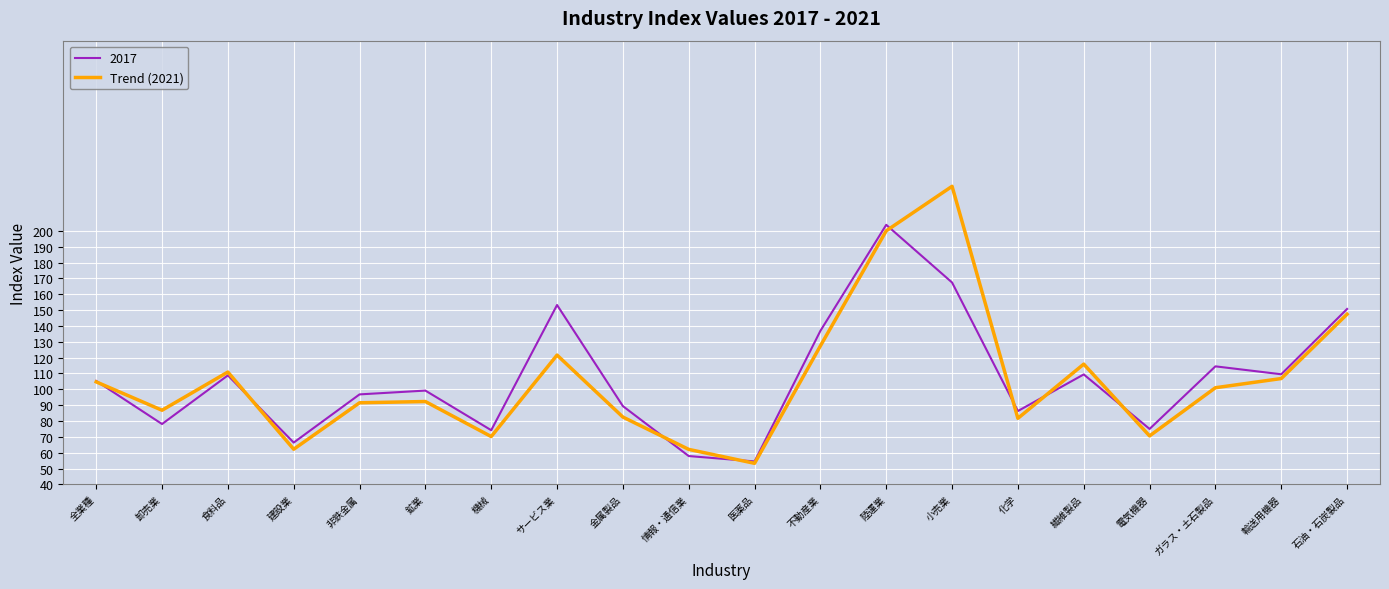

What is the greatest value displayed?

228.1